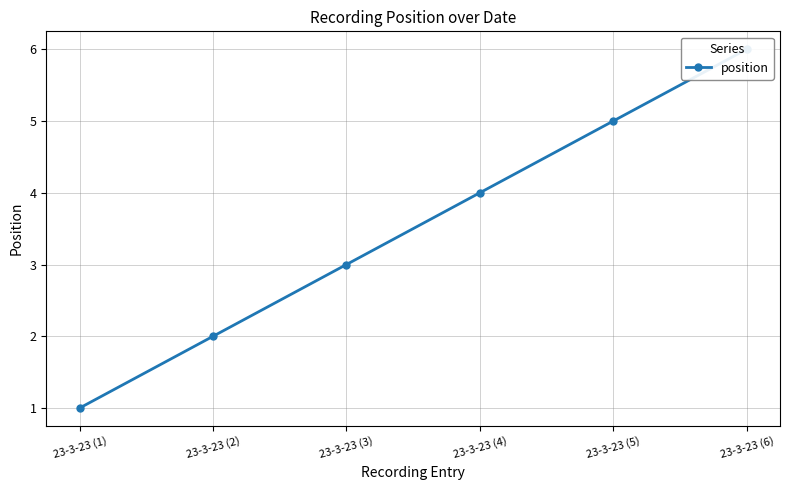

Which label corresponds to the smallest value in the chart?

23-3-23 (1)